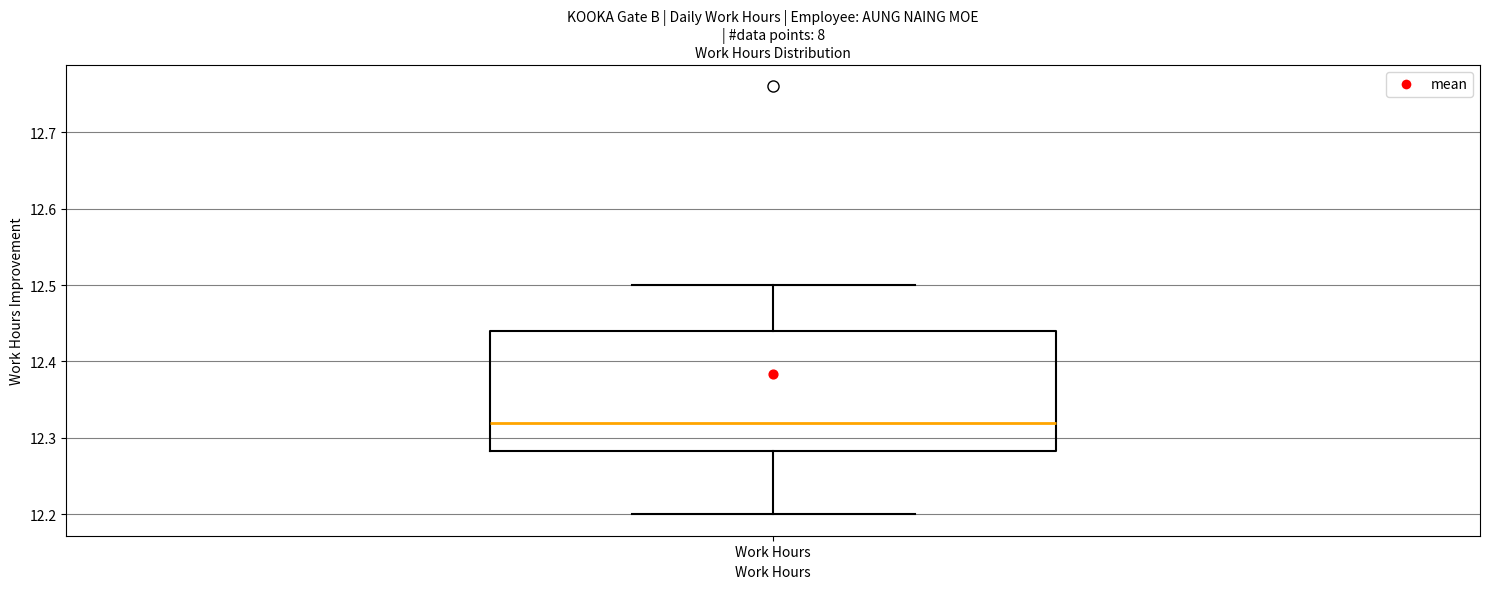

Transcribe this box plot: give where the median line is, the range the box spans, and where the two whiskers end, as read against the y-axis. The values are not printed on the chart, so give them approximately, as read against the axis.

median 12.32, box 12.28 to 12.44, whiskers 12.20 to 12.50